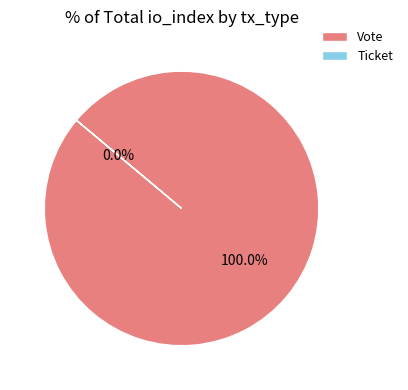

Count the number of slices in the pie.

2